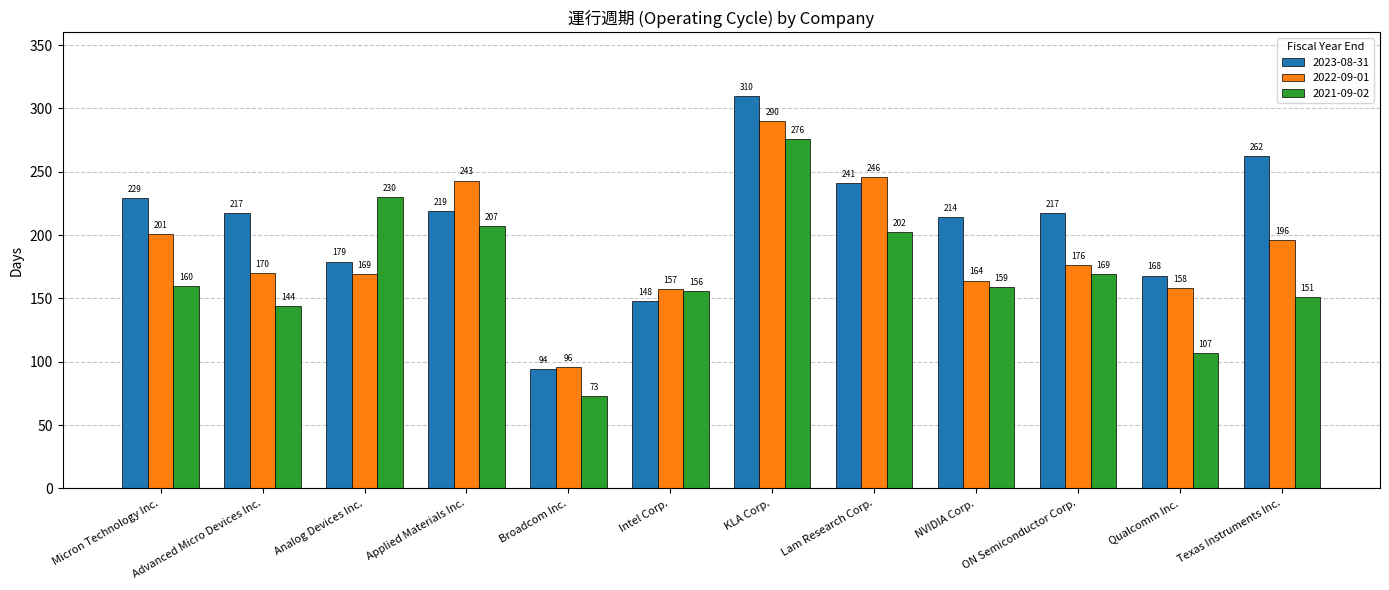

Reading left to right, transcribe all the data shown in this chart.

2023-08-31: 229	217	179	219	94	148	310	241	214	217	168	262
2022-09-01: 201	170	169	243	96	157	290	246	164	176	158	196
2021-09-02: 160	144	230	207	73	156	276	202	159	169	107	151